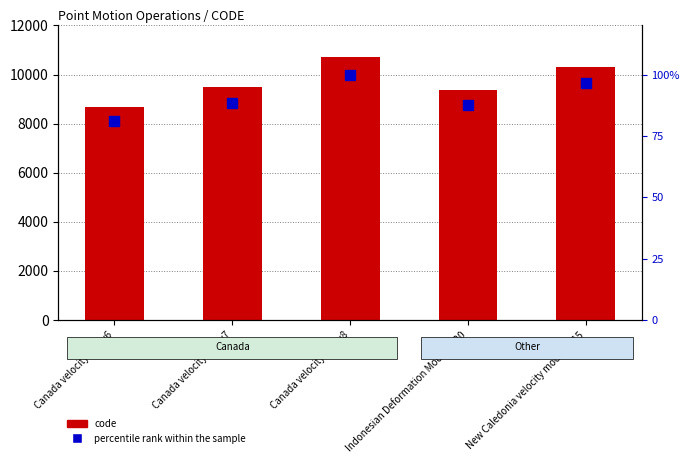

At how many categories does at least one series exceed 4897?

5